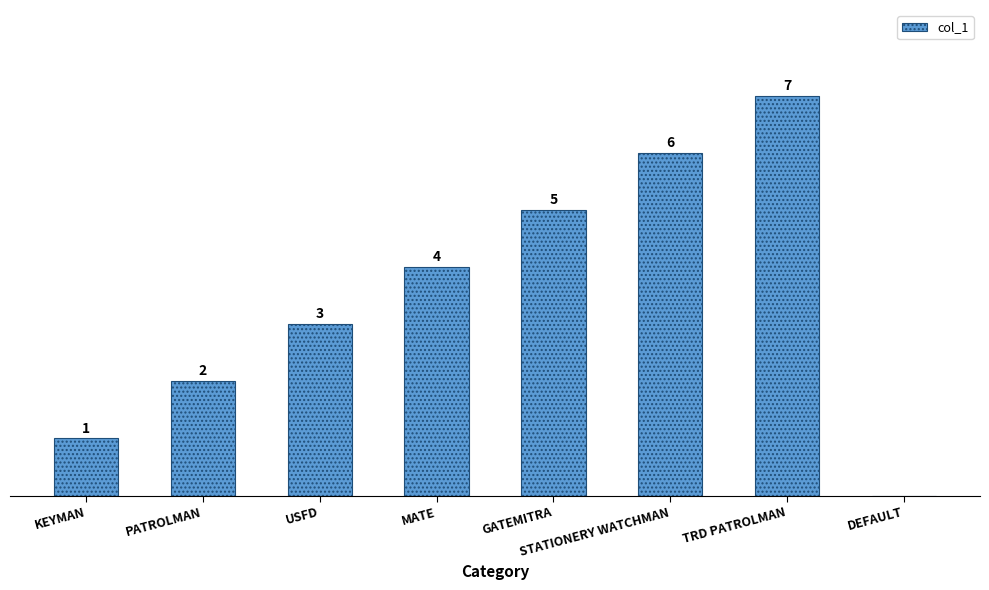

Which label corresponds to the largest value in the chart?

TRD PATROLMAN